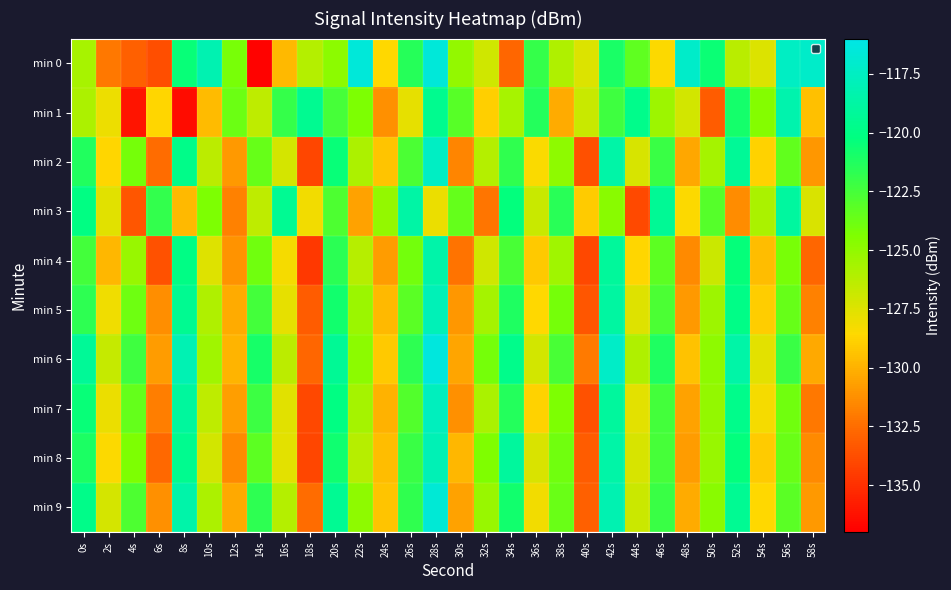

Which has a higher value, 26s or 16s?

26s